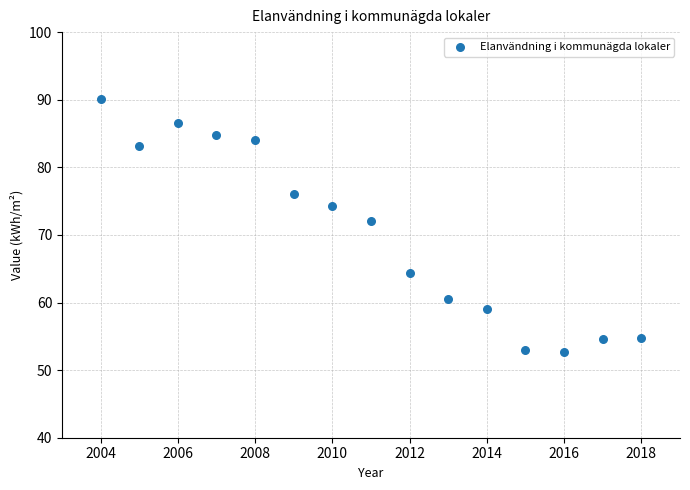

What is the range of X values (max minus min)?

14.0